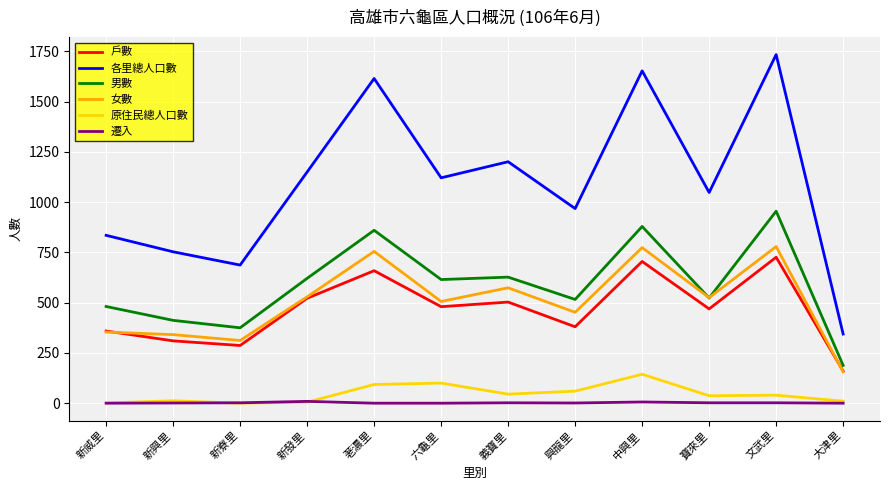

Which series has the largest total across all categories?

各里總人口數